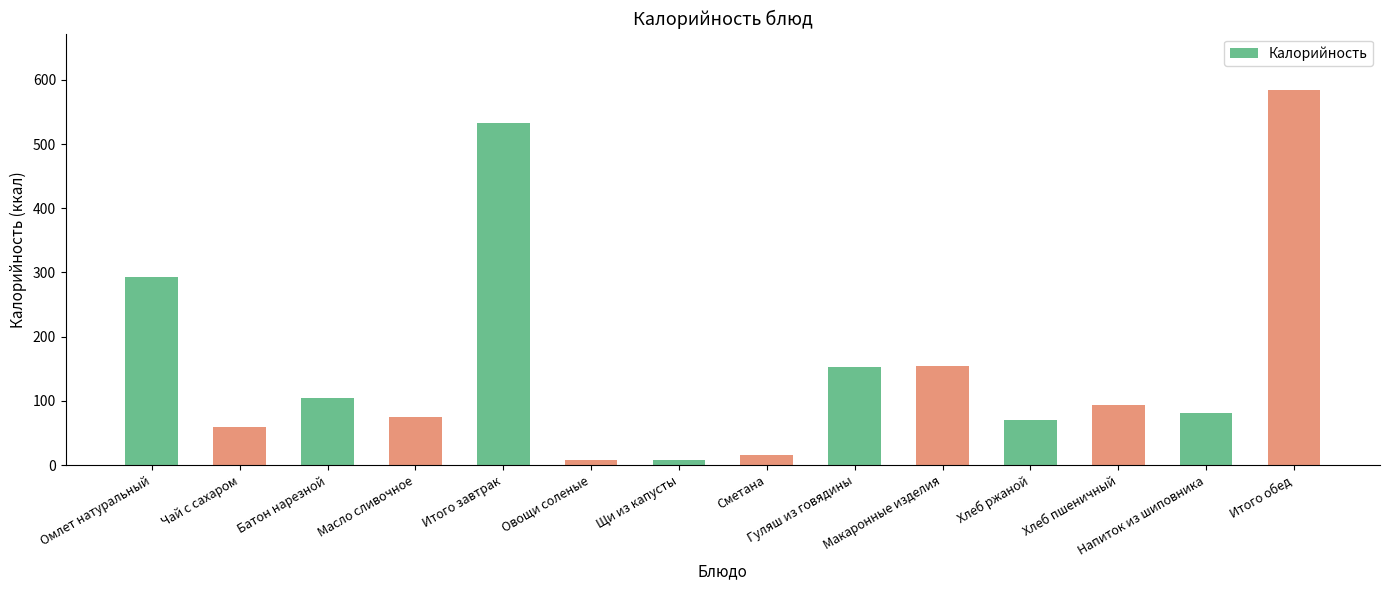

What is the value of the 9th bar from the left?

153.1